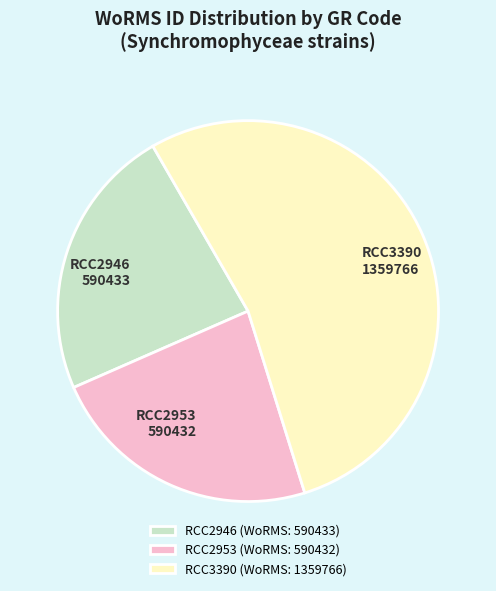

Do RCC2953 and RCC2946 together represent more than half of the pie?

No